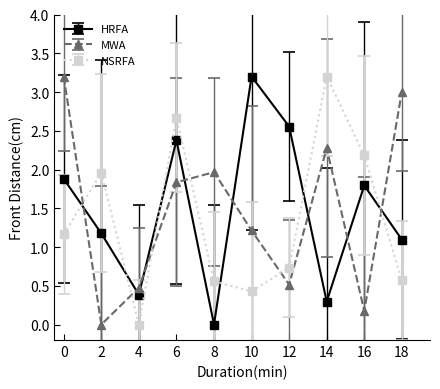

Is it true that NSRFA equals 1.7 at 0?

False